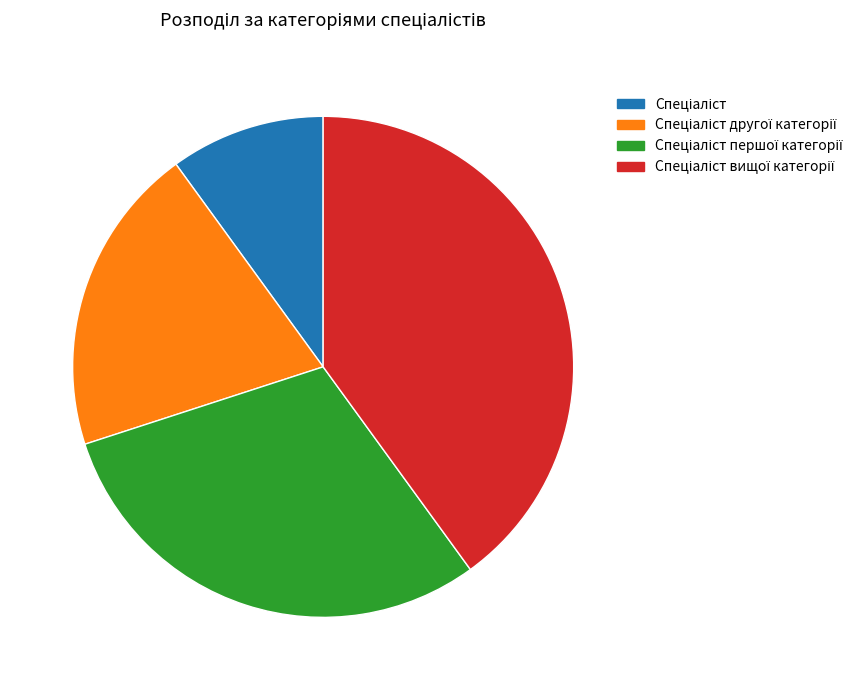

Is there a majority slice in this chart?

No